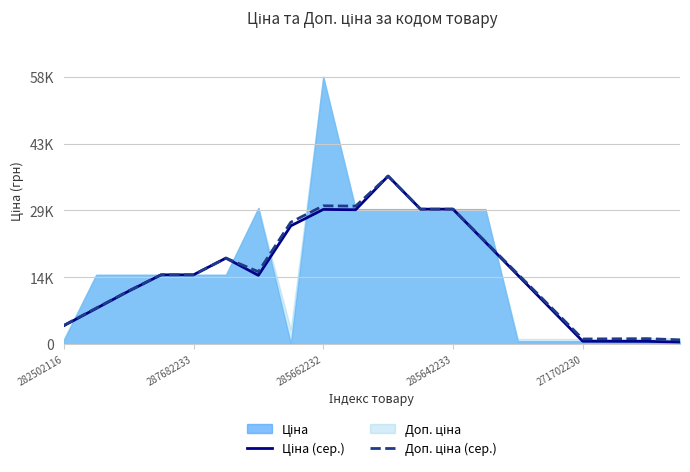

How many interior local valleys does the Ціна (сер.) series have?

2